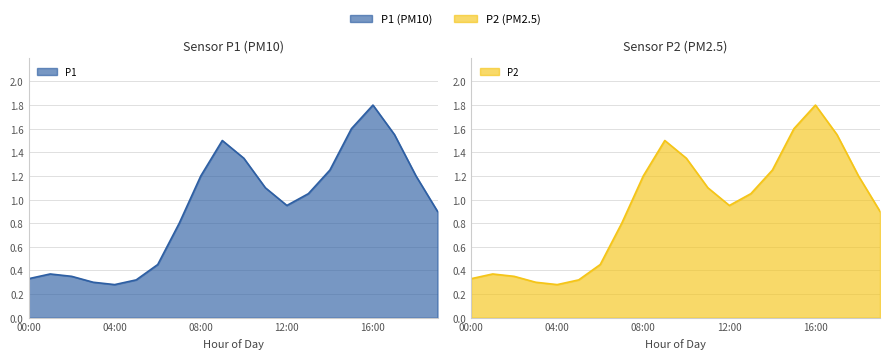

List the labels in order of P2 value, largest first.

16:00, 15:00, 17:00, 09:00, 10:00, 14:00, 08:00, 18:00, 11:00, 13:00, 12:00, 19:00, 07:00, 06:00, 01:00, 02:00, 00:00, 05:00, 03:00, 04:00